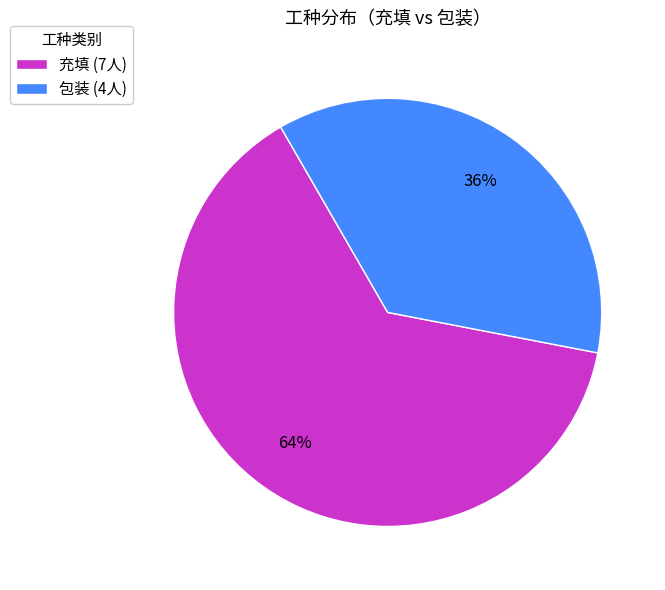

Between 充填 and 包装, which is larger?

充填